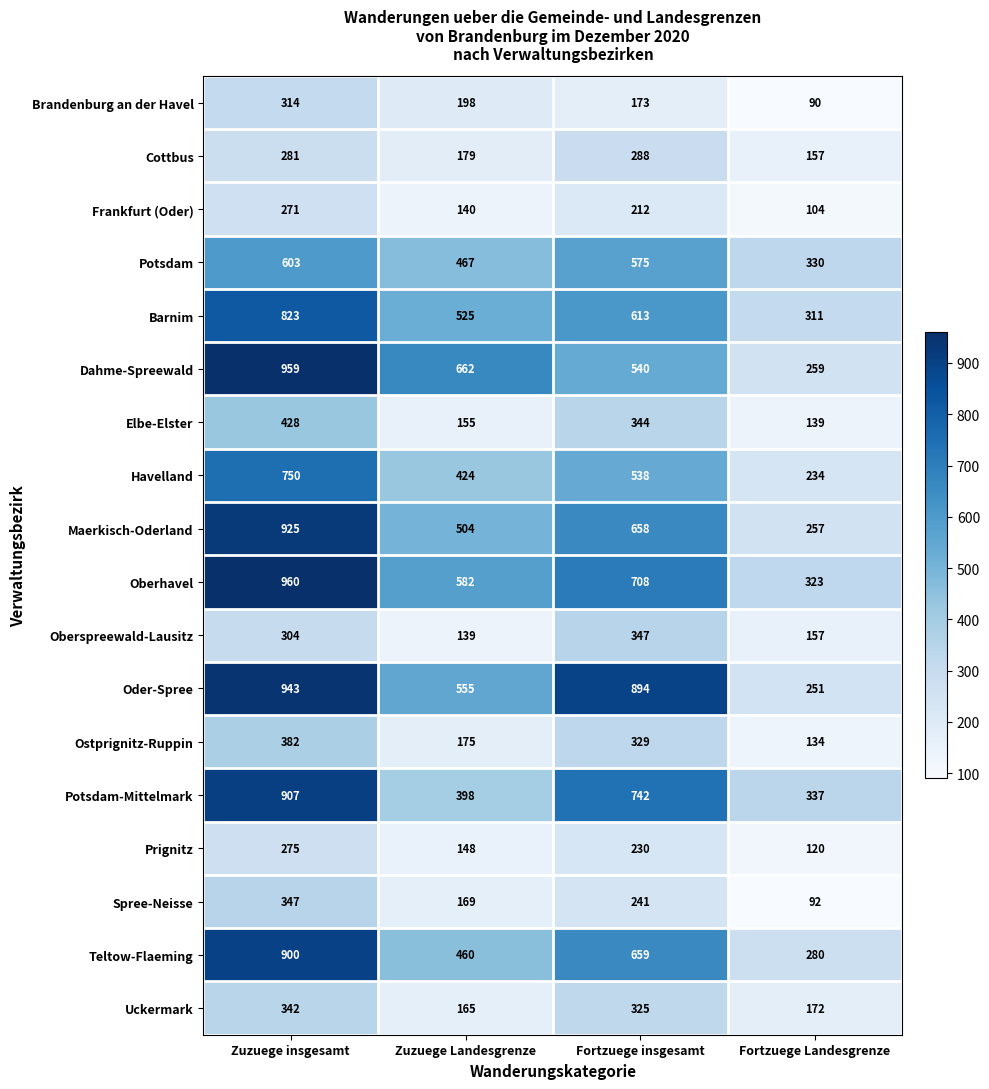

The Elbe-Elster series shows 139 at Fortzuege Landesgrenze. True or false?

True